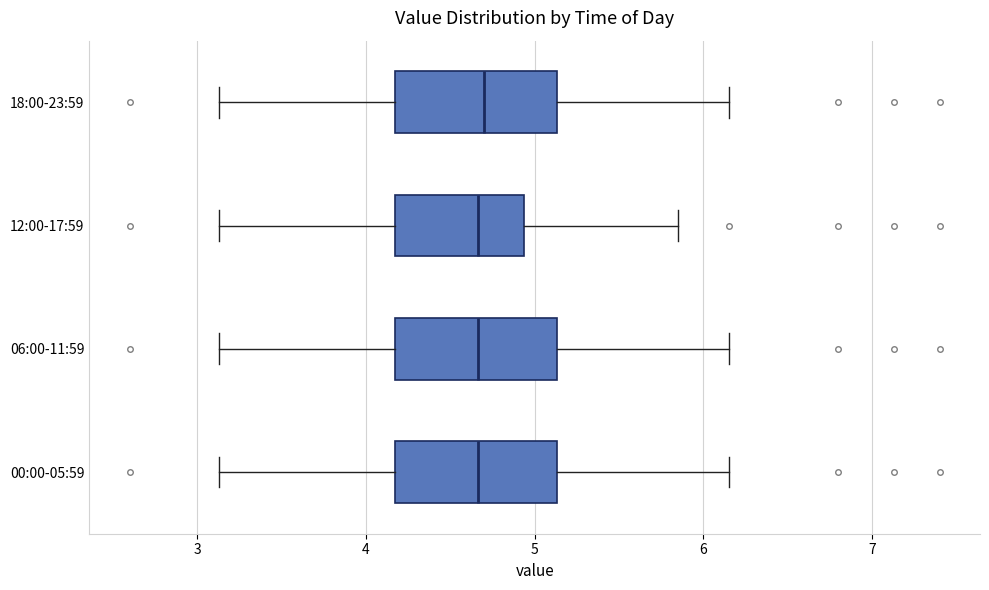

Reading bottom to top, read every box against the x-axis: the position of its median line, the range the box covers, and the ends of its whiskers. The values are not printed on the chart, so give them approximately, as read against the axis.

00:00-05:59: median 4.7, box 4.2 to 5.1, whiskers 3.1 to 6.2
06:00-11:59: median 4.7, box 4.2 to 5.1, whiskers 3.1 to 6.2
12:00-17:59: median 4.7, box 4.2 to 4.9, whiskers 3.1 to 5.9
18:00-23:59: median 4.7, box 4.2 to 5.1, whiskers 3.1 to 6.2